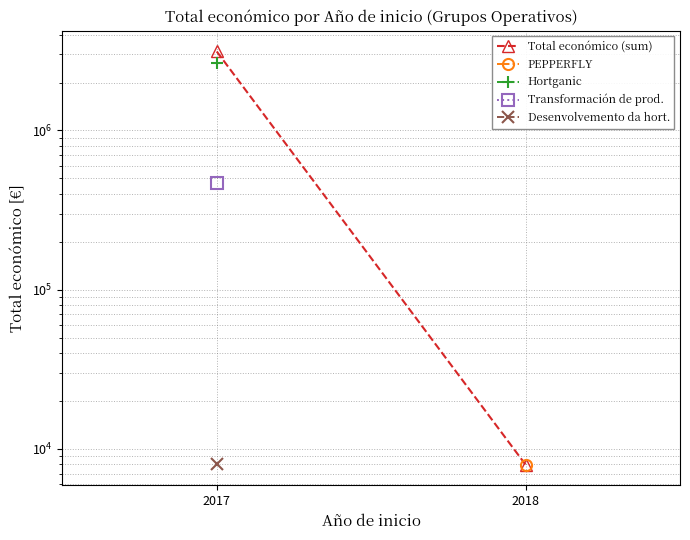

How many values are between 7960 and 3131754?

2